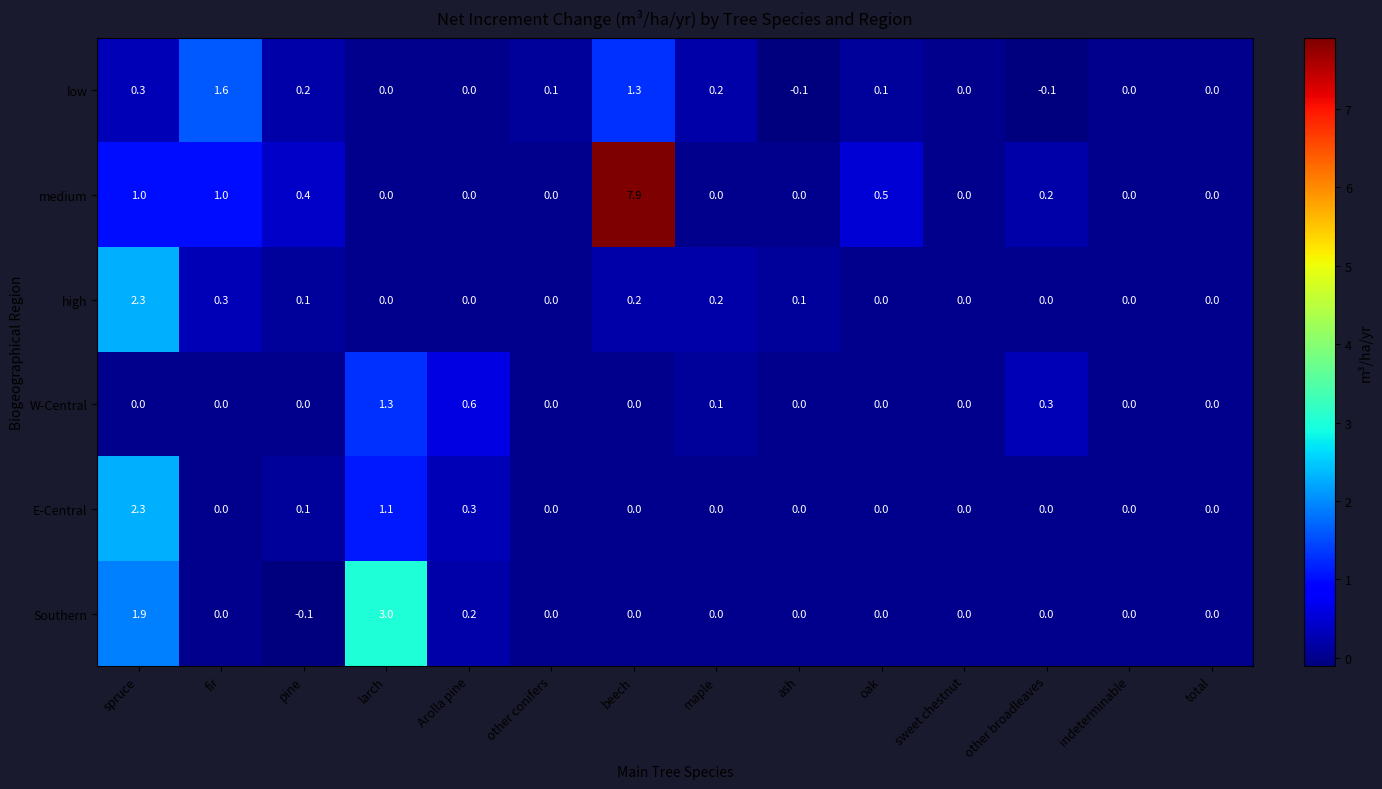

What is the difference between the low values at ash and beech?

1.4